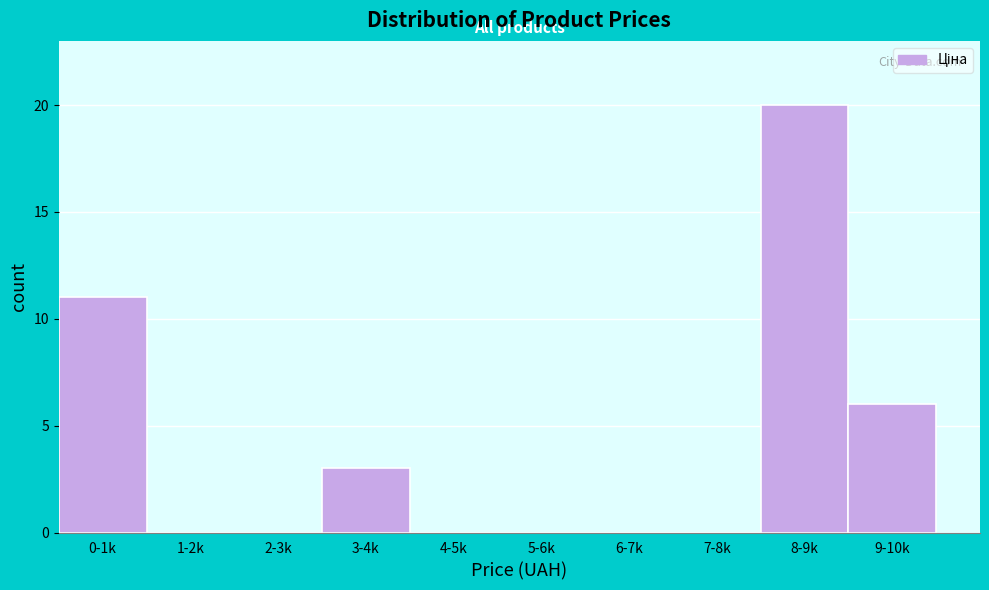

Reading left to right, extract all data points from this chart.

0-1k=11	1-2k=0	2-3k=0	3-4k=3	4-5k=0	5-6k=0	6-7k=0	7-8k=0	8-9k=20	9-10k=6